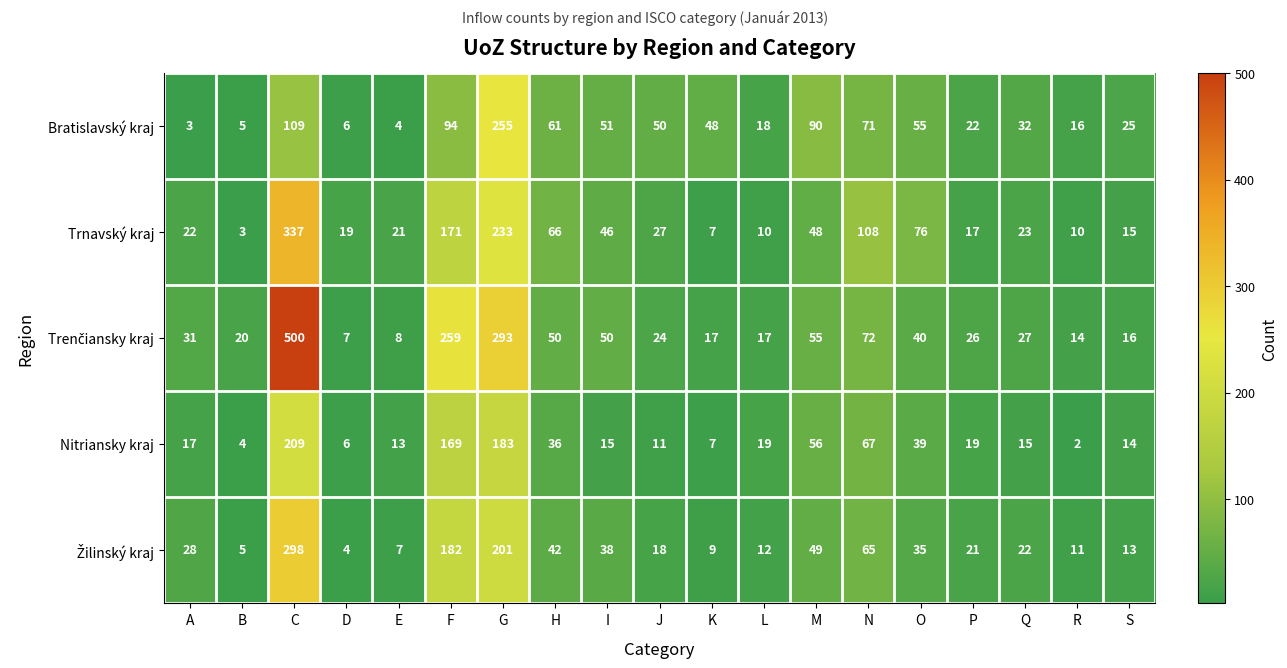

What is the difference between the highest and lowest values at H?

30